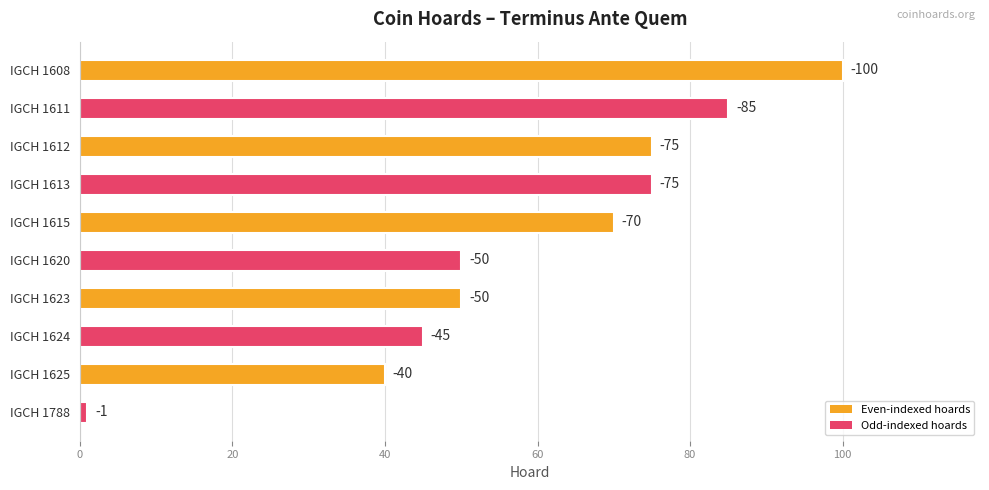

What is the average value?

59